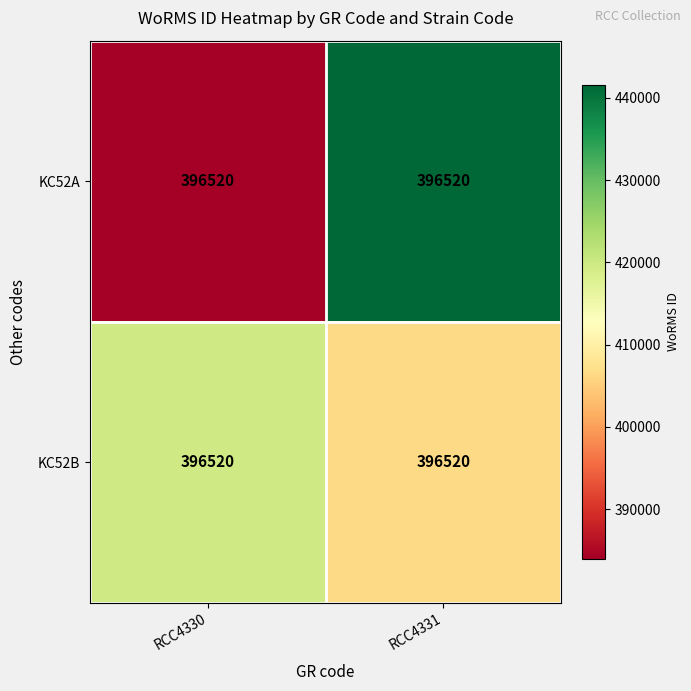

List the labels in order of KC52B value, largest first.

RCC4330, RCC4331